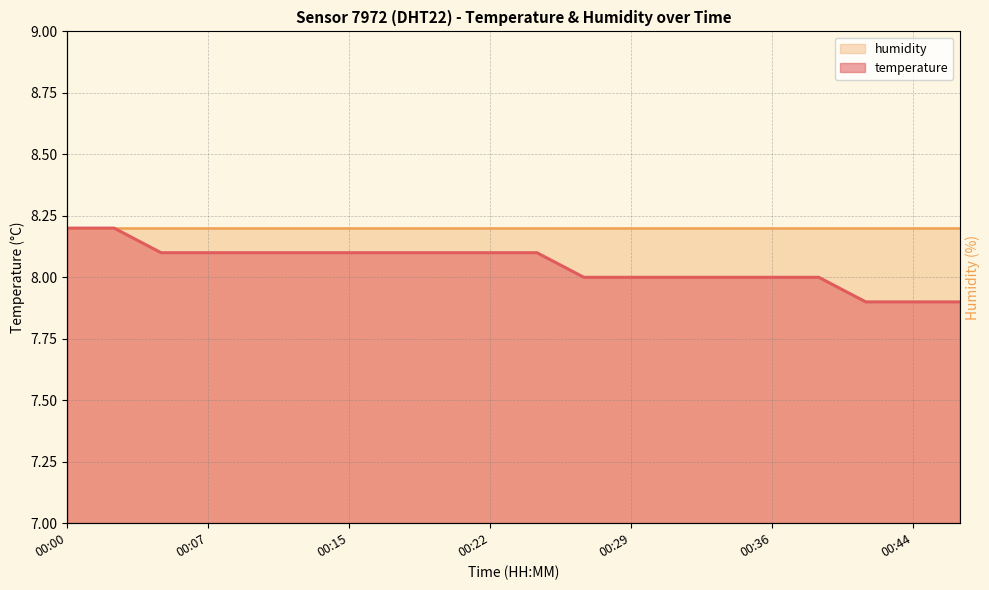

Which label corresponds to the smallest value in the chart?

00:41